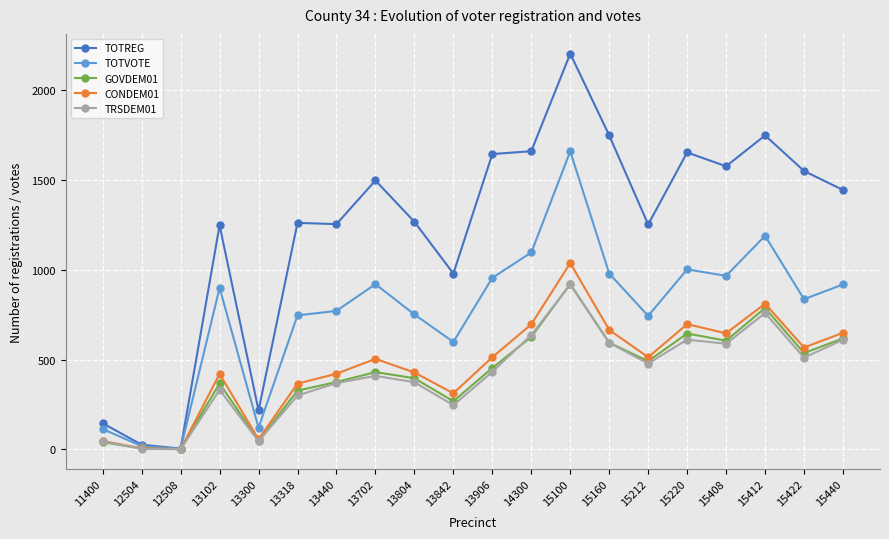

What is the total value across all series at 15100?

6737